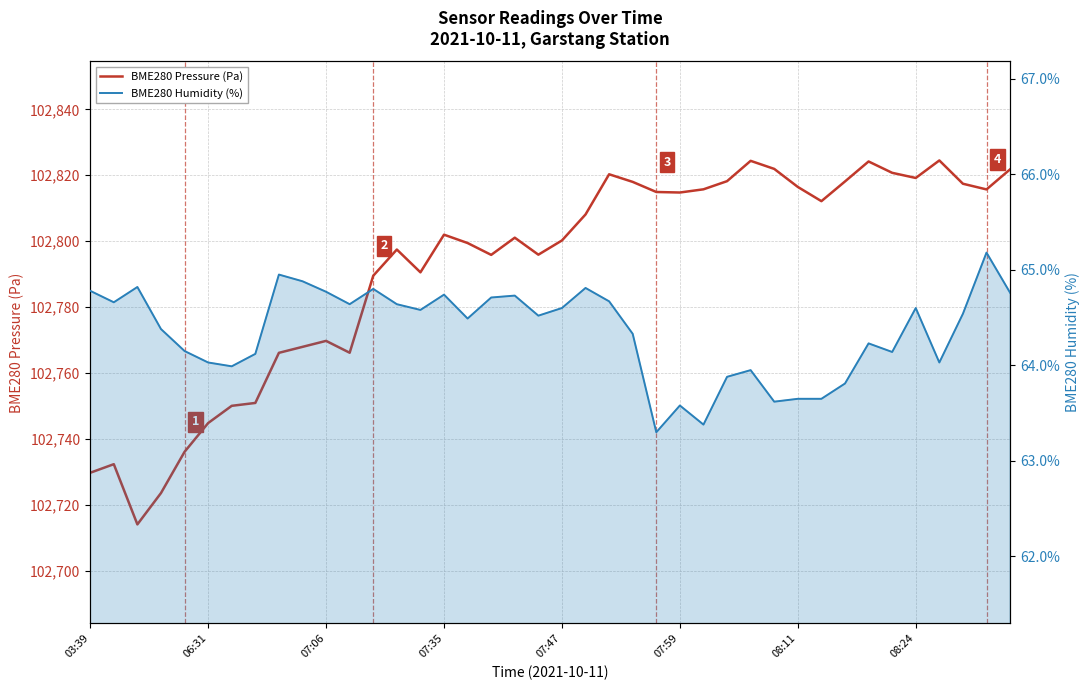

Is the value of BME280 Humidity (%) at 12 greater than the value of BME280 Pressure (Pa) at 13?

No